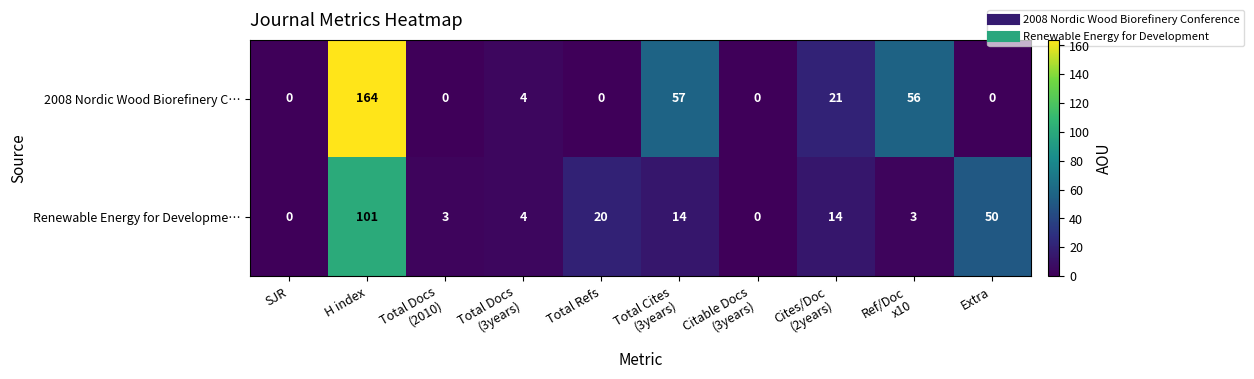

Count the number of categories in the chart.

10